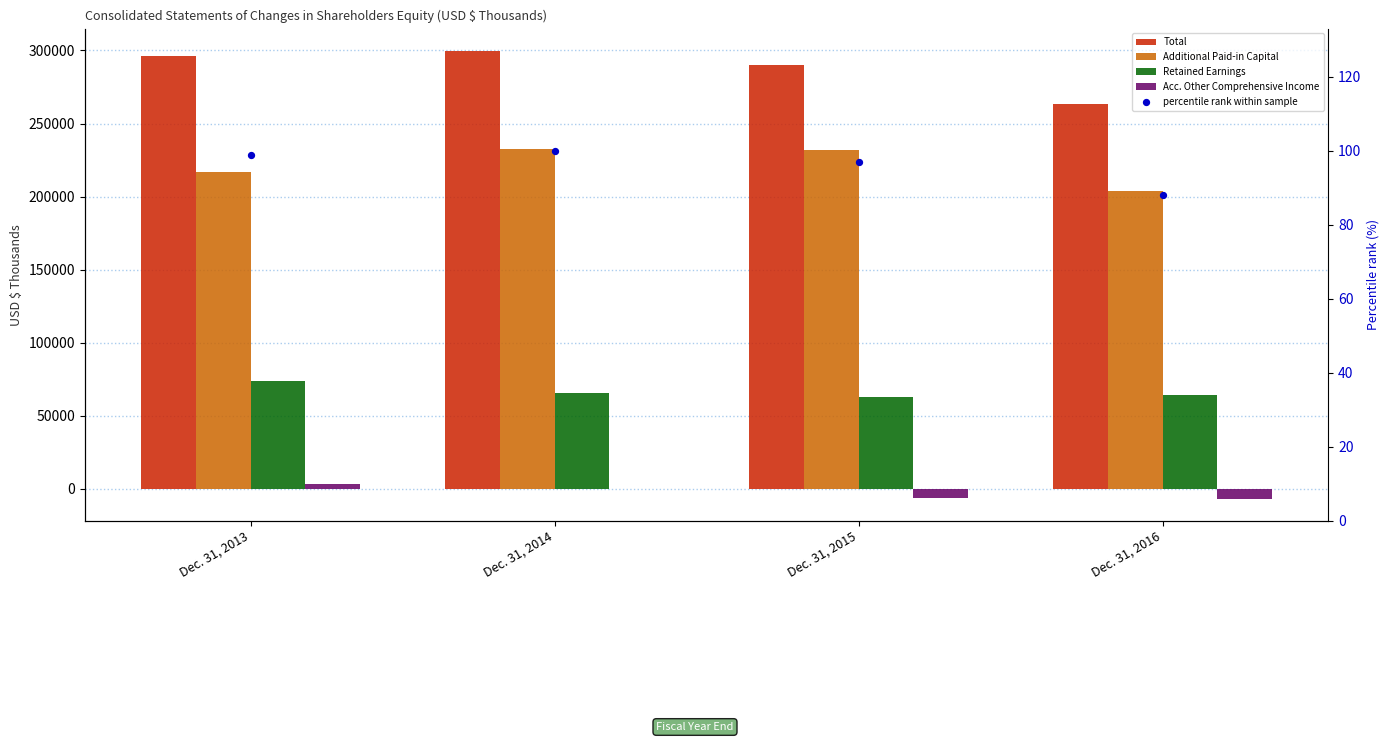

At which category is the sum across all series the highest?

Dec. 31, 2014